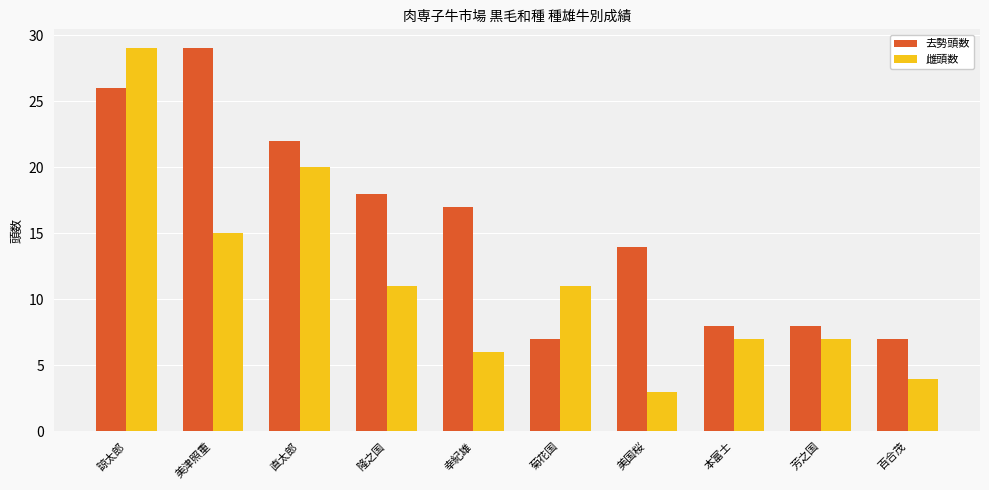

How many bars are there in each group?

2